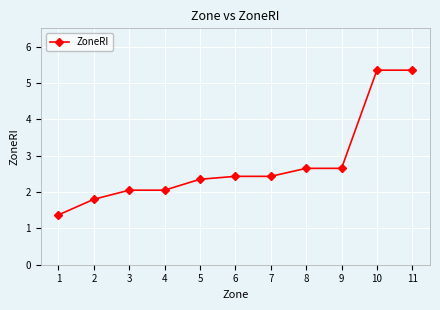

How many values exceed 2?

9